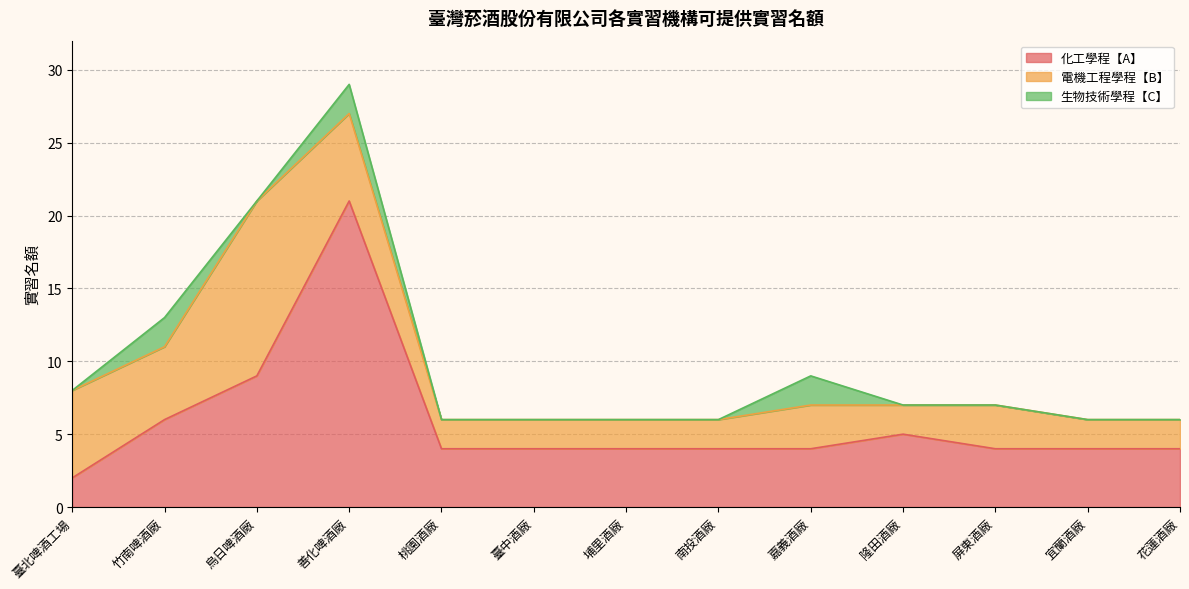

Which series changed the most between 竹南啤酒廠 and 屏東酒廠?

化工學程【A】